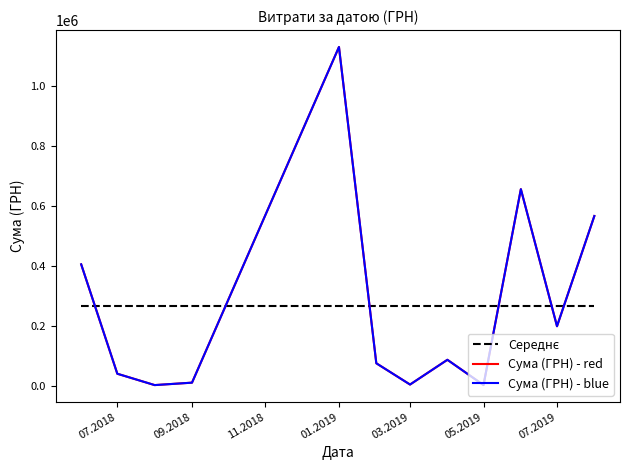

After their last crossing, which series has the higher values: Сума (ГРН) - red or Середнє?

Сума (ГРН) - red